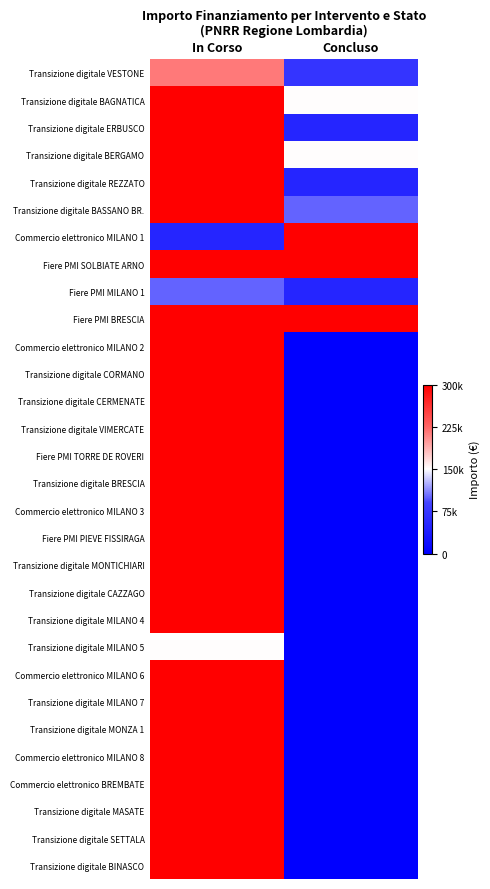

At which category is the sum across all series the highest?

In Corso